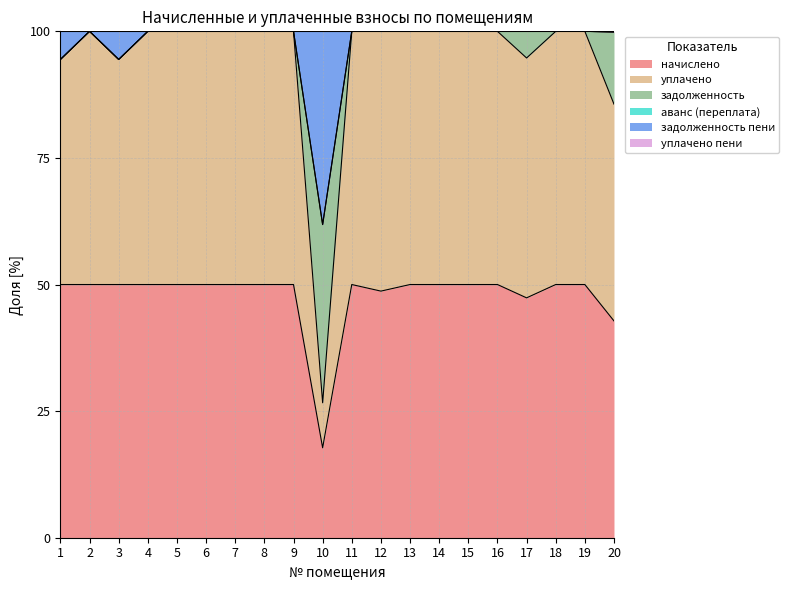

True or false: задолженность and уплачено пени intersect in this chart.

False